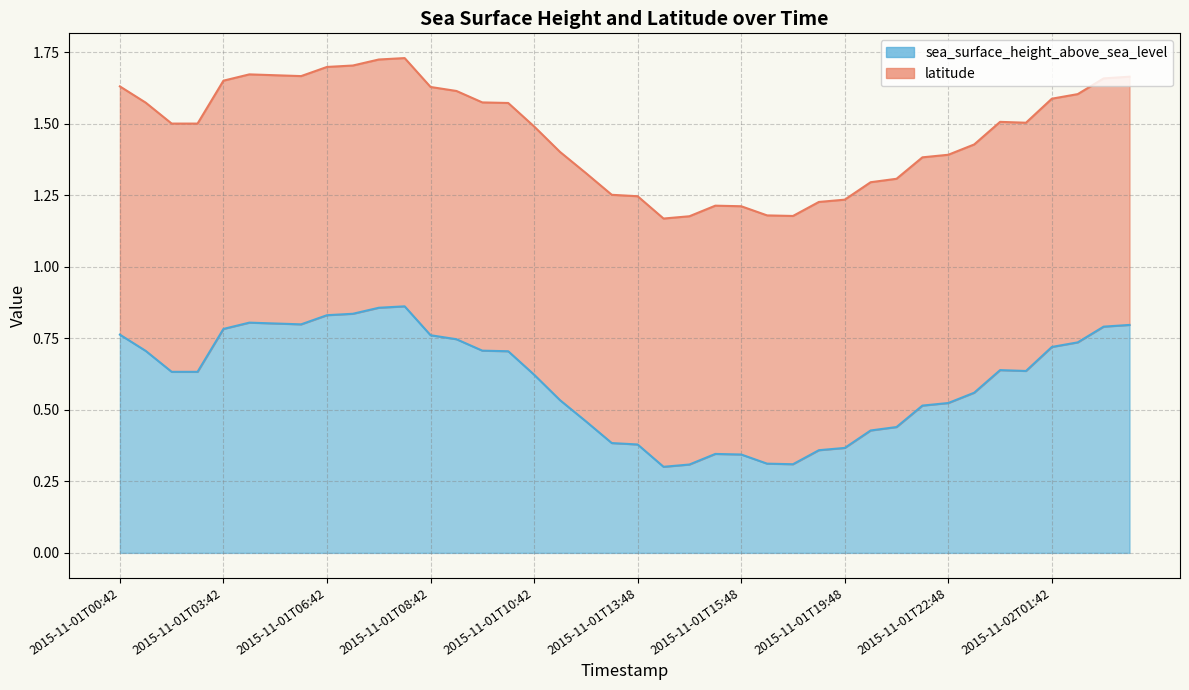

How many values are between 0 and 1?

40